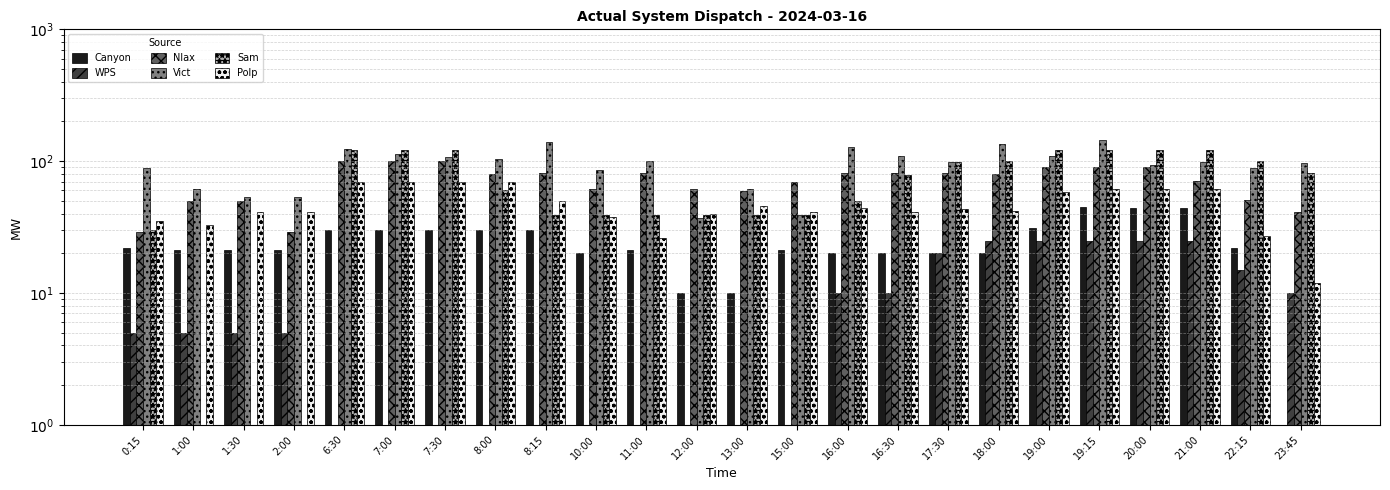

How many series are shown in this chart?

6